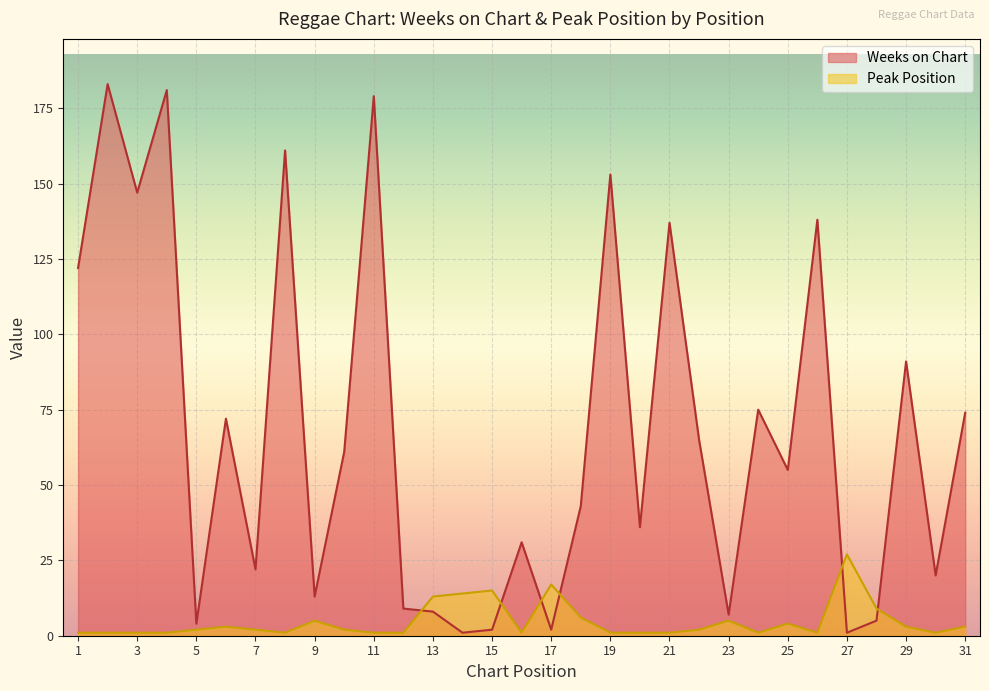

How many data points does each series have?

31